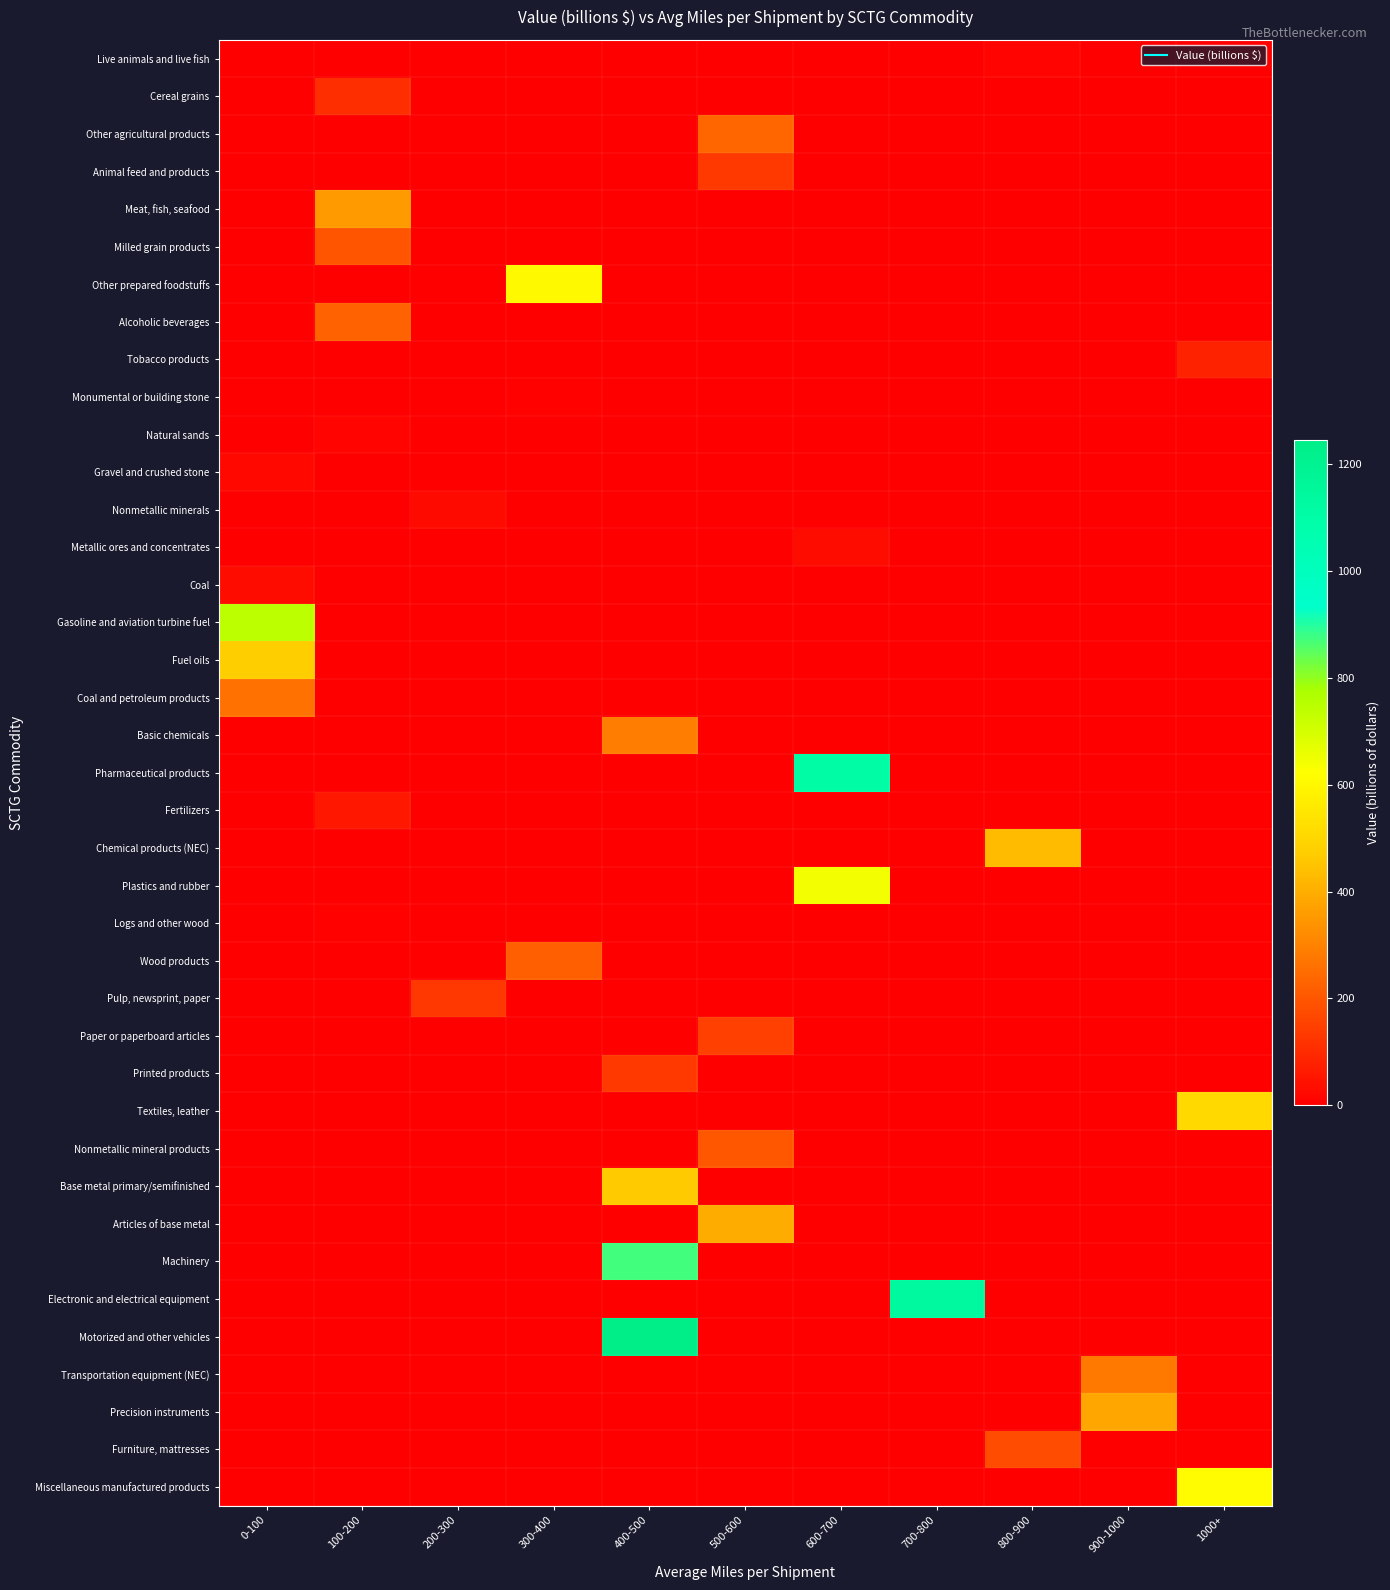

Which has a higher value, 0-100 or 700-800?

0-100